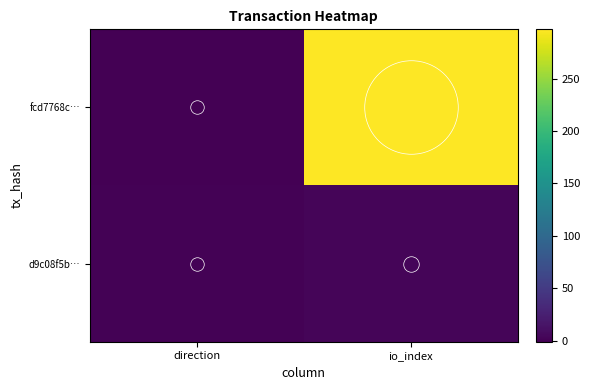

The value of d9c08f5b… at io_index is 3. True or false?

True